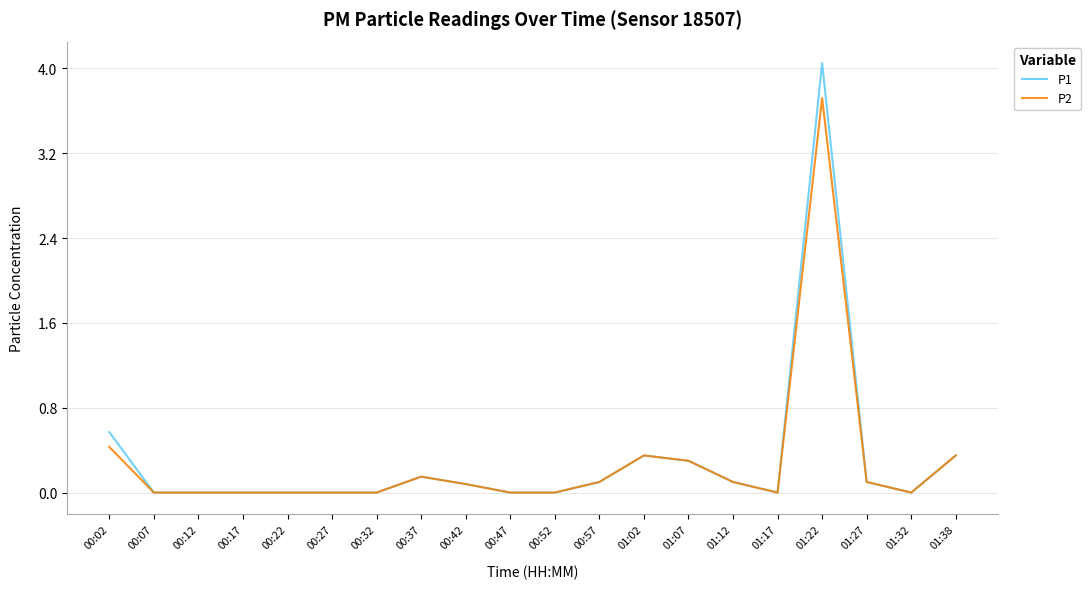

List the series in order of their peak value, lowest first.

P2, P1